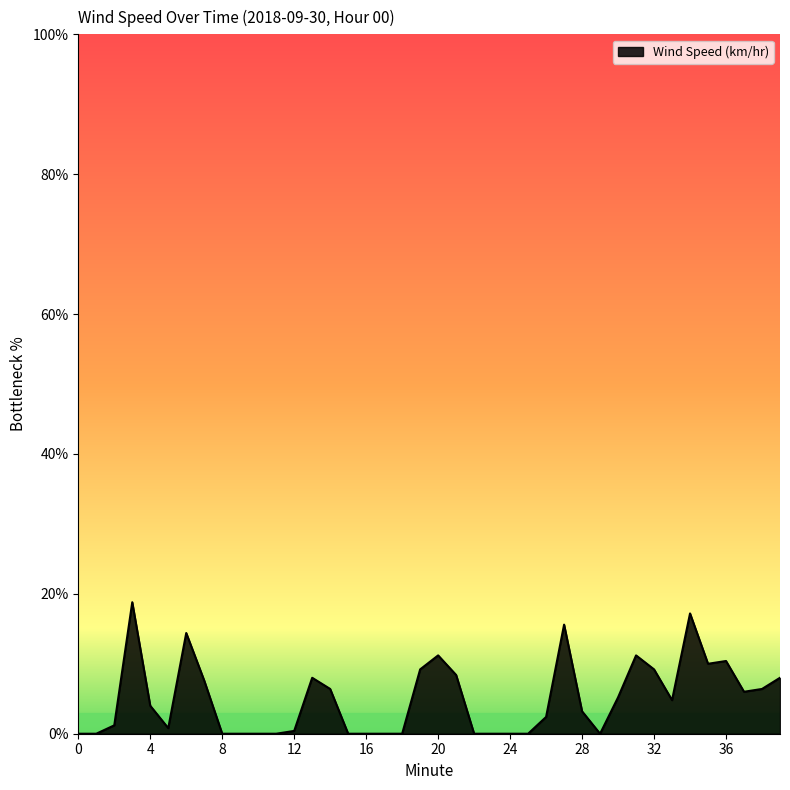

How many categories are shown in the chart?

40